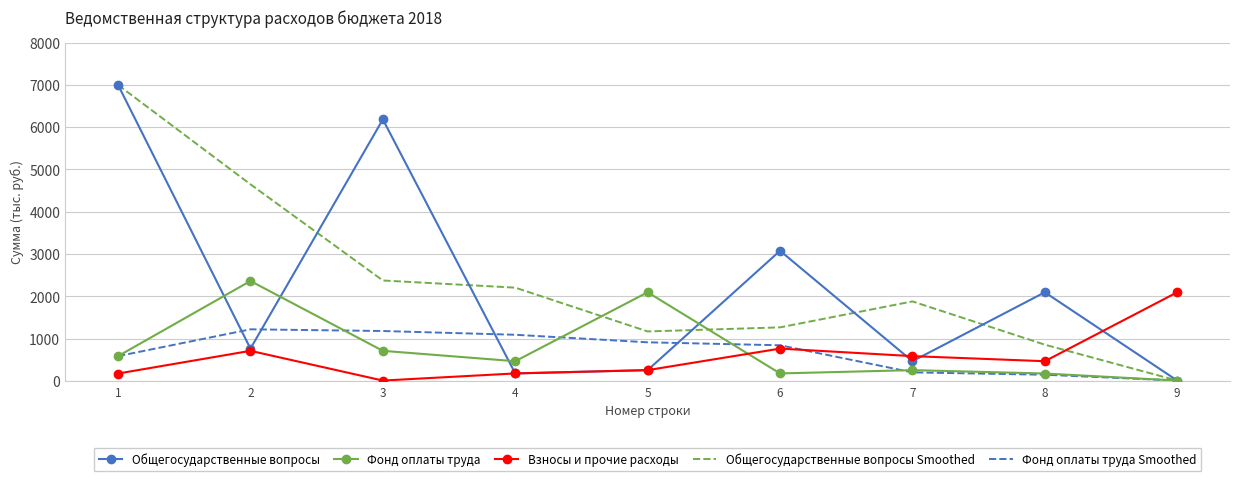

What is the highest value of the Фонд оплаты труда Smoothed series?

1222.6